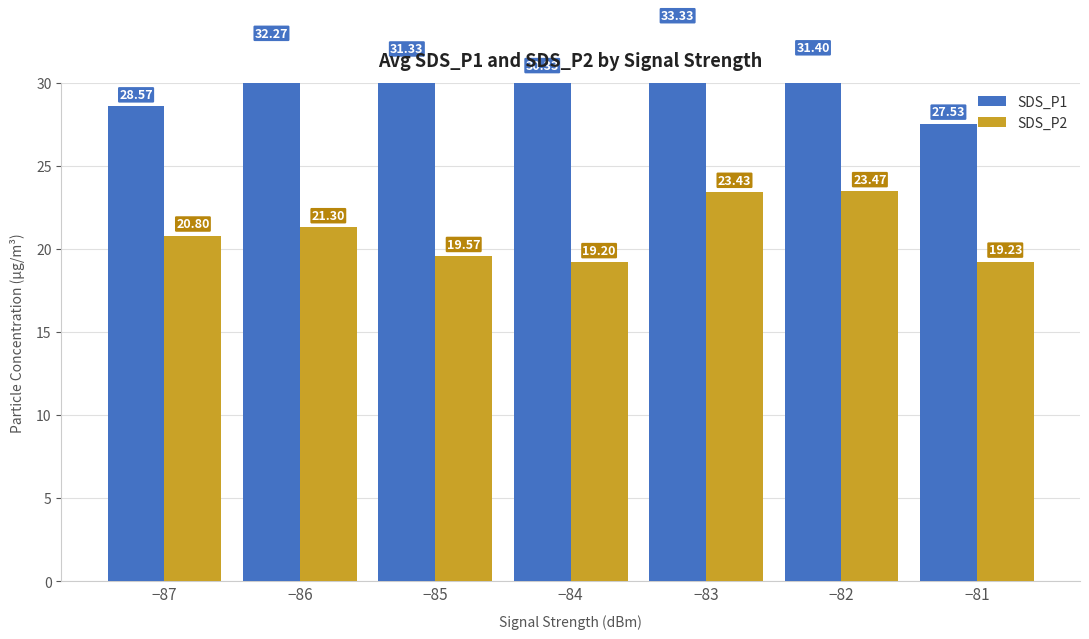

Where does the SDS_P2 series first go above 20?

−87